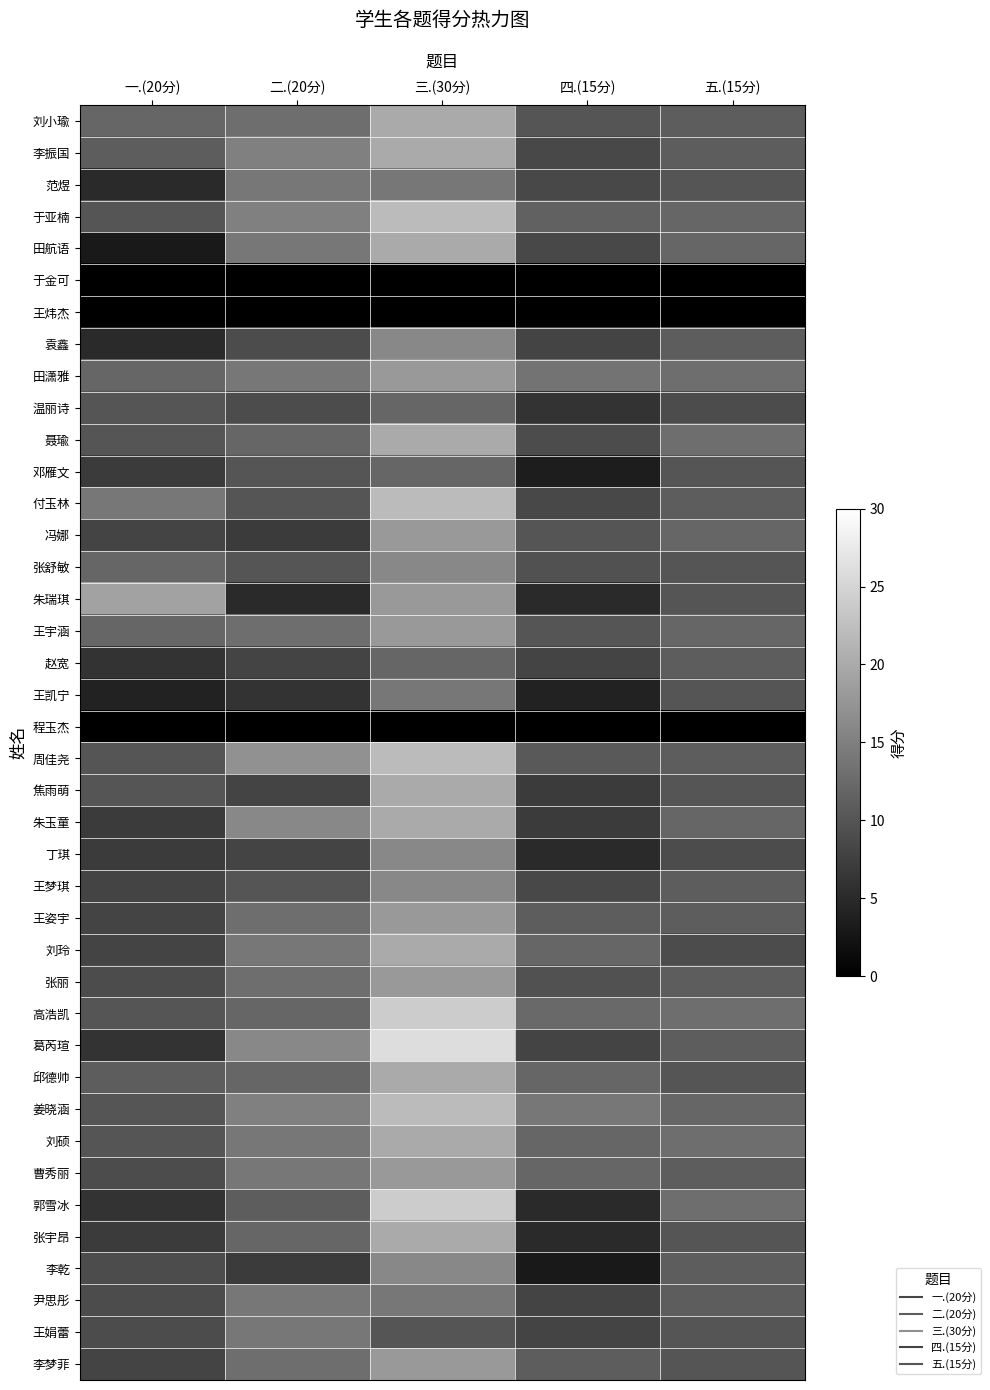

Reading right to left, list all the values displayed in this chart.

刘小瑜: 五.(15分)=11.0	四.(15分)=10.0	三.(30分)=20.0	二.(20分)=13.0	一.(20分)=12.0
李振国: 五.(15分)=11.0	四.(15分)=8.5	三.(30分)=20.0	二.(20分)=15.0	一.(20分)=11.0
范煜: 五.(15分)=10.0	四.(15分)=8.5	三.(30分)=14.0	二.(20分)=14.0	一.(20分)=5.0
于亚楠: 五.(15分)=12.0	四.(15分)=11.5	三.(30分)=22.0	二.(20分)=15.0	一.(20分)=10.0
田航语: 五.(15分)=12.0	四.(15分)=8.5	三.(30分)=20.0	二.(20分)=14.0	一.(20分)=3.0
于金可: 五.(15分)=0.0	四.(15分)=0.0	三.(30分)=0.0	二.(20分)=0.0	一.(20分)=0.0
王炜杰: 五.(15分)=0.0	四.(15分)=0.0	三.(30分)=0.0	二.(20分)=0.0	一.(20分)=0.0
袁鑫: 五.(15分)=11.0	四.(15分)=8.0	三.(30分)=16.0	二.(20分)=9.0	一.(20分)=5.0
田潇雅: 五.(15分)=13.0	四.(15分)=13.5	三.(30分)=18.0	二.(20分)=14.0	一.(20分)=12.0
温丽诗: 五.(15分)=9.0	四.(15分)=6.0	三.(30分)=12.0	二.(20分)=9.0	一.(20分)=10.0
聂瑜: 五.(15分)=13.0	四.(15分)=9.0	三.(30分)=20.0	二.(20分)=12.0	一.(20分)=10.0
邓雁文: 五.(15分)=10.0	四.(15分)=3.5	三.(30分)=12.0	二.(20分)=10.0	一.(20分)=7.0
付玉林: 五.(15分)=11.0	四.(15分)=8.5	三.(30分)=22.0	二.(20分)=10.0	一.(20分)=14.0
冯娜: 五.(15分)=12.0	四.(15分)=10.0	三.(30分)=18.0	二.(20分)=7.0	一.(20分)=8.0
张舒敏: 五.(15分)=10.0	四.(15分)=9.5	三.(30分)=16.0	二.(20分)=10.0	一.(20分)=12.0
朱瑞琪: 五.(15分)=10.0	四.(15分)=5.0	三.(30分)=18.0	二.(20分)=5.0	一.(20分)=19.0
王宇涵: 五.(15分)=12.0	四.(15分)=10.0	三.(30分)=18.0	二.(20分)=13.0	一.(20分)=12.0
赵宽: 五.(15分)=11.0	四.(15分)=8.0	三.(30分)=12.0	二.(20分)=8.0	一.(20分)=6.0
王凯宁: 五.(15分)=10.0	四.(15分)=4.0	三.(30分)=14.0	二.(20分)=6.0	一.(20分)=4.0
程玉杰: 五.(15分)=0.0	四.(15分)=0.0	三.(30分)=0.0	二.(20分)=0.0	一.(20分)=0.0
周佳尧: 五.(15分)=11.0	四.(15分)=10.5	三.(30分)=22.0	二.(20分)=17.0	一.(20分)=10.0
焦雨萌: 五.(15分)=10.0	四.(15分)=7.0	三.(30分)=20.0	二.(20分)=8.0	一.(20分)=10.0
朱玉童: 五.(15分)=12.0	四.(15分)=7.0	三.(30分)=20.0	二.(20分)=16.0	一.(20分)=7.0
丁琪: 五.(15分)=9.0	四.(15分)=5.0	三.(30分)=16.0	二.(20分)=8.0	一.(20分)=7.0
王梦琪: 五.(15分)=11.0	四.(15分)=8.5	三.(30分)=16.0	二.(20分)=10.0	一.(20分)=8.0
王姿宇: 五.(15分)=11.0	四.(15分)=11.0	三.(30分)=18.0	二.(20分)=13.0	一.(20分)=8.0
刘玲: 五.(15分)=9.0	四.(15分)=12.0	三.(30分)=20.0	二.(20分)=14.0	一.(20分)=8.0
张丽: 五.(15分)=11.0	四.(15分)=9.5	三.(30分)=18.0	二.(20分)=13.0	一.(20分)=9.0
高浩凯: 五.(15分)=13.0	四.(15分)=12.5	三.(30分)=24.0	二.(20分)=12.0	一.(20分)=10.0
葛芮瑄: 五.(15分)=11.0	四.(15分)=8.0	三.(30分)=26.0	二.(20分)=16.0	一.(20分)=6.0
邱德帅: 五.(15分)=10.0	四.(15分)=12.0	三.(30分)=20.0	二.(20分)=12.0	一.(20分)=11.0
姜晓涵: 五.(15分)=12.0	四.(15分)=14.0	三.(30分)=22.0	二.(20分)=15.0	一.(20分)=10.0
刘硕: 五.(15分)=13.0	四.(15分)=12.0	三.(30分)=20.0	二.(20分)=14.0	一.(20分)=10.0
曹秀丽: 五.(15分)=11.0	四.(15分)=12.0	三.(30分)=18.0	二.(20分)=14.0	一.(20分)=9.0
郭雪冰: 五.(15分)=13.0	四.(15分)=5.0	三.(30分)=24.0	二.(20分)=11.0	一.(20分)=6.0
张宇昂: 五.(15分)=10.0	四.(15分)=5.0	三.(30分)=20.0	二.(20分)=12.0	一.(20分)=7.0
李乾: 五.(15分)=11.0	四.(15分)=3.0	三.(30分)=16.0	二.(20分)=7.0	一.(20分)=9.0
尹思彤: 五.(15分)=11.0	四.(15分)=8.0	三.(30分)=14.0	二.(20分)=14.0	一.(20分)=9.0
王娟蕾: 五.(15分)=10.0	四.(15分)=8.0	三.(30分)=10.0	二.(20分)=14.0	一.(20分)=9.0
李梦菲: 五.(15分)=10.0	四.(15分)=11.0	三.(30分)=18.0	二.(20分)=13.0	一.(20分)=8.0